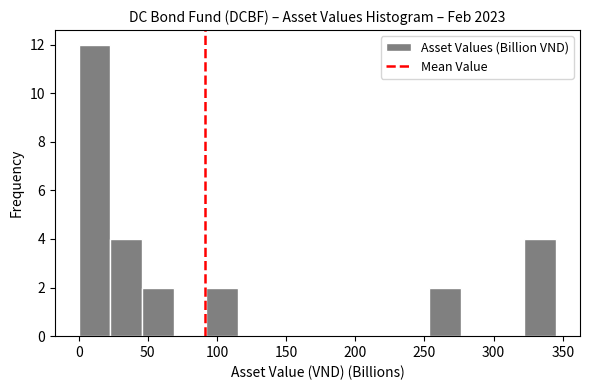

Over which range of the x-axis is the bar tallest?

0 to 25